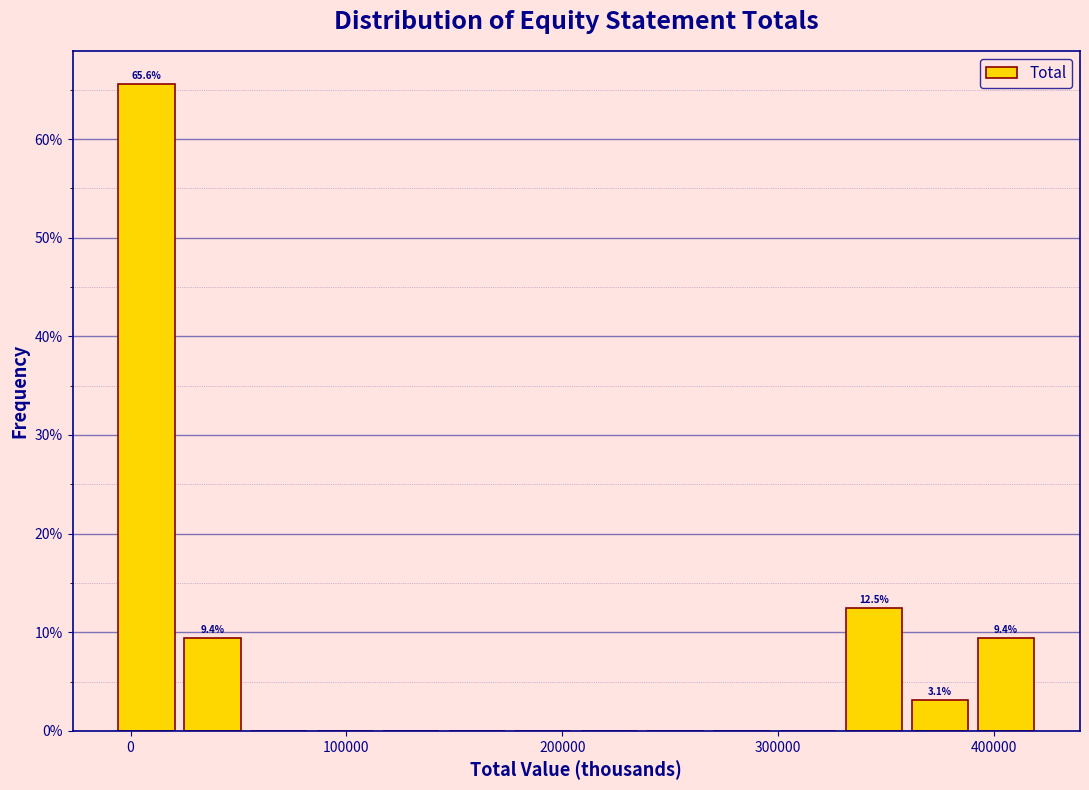

Read against the x-axis, roughly where is the centre of the tallest bar?

10000